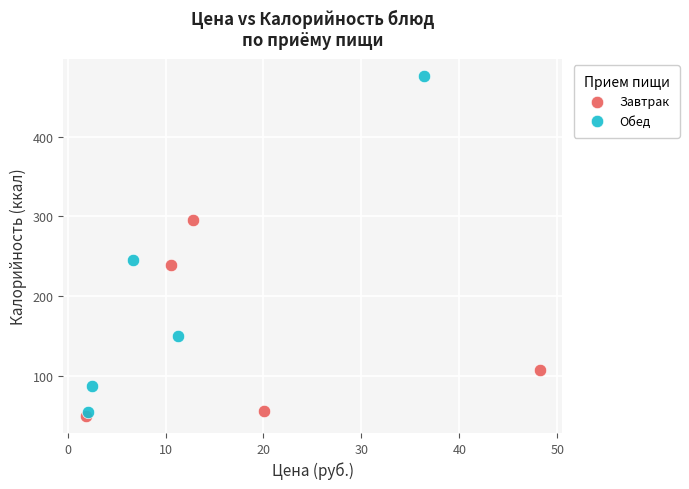

Which series has the largest Y range (max minus min)?

Обед